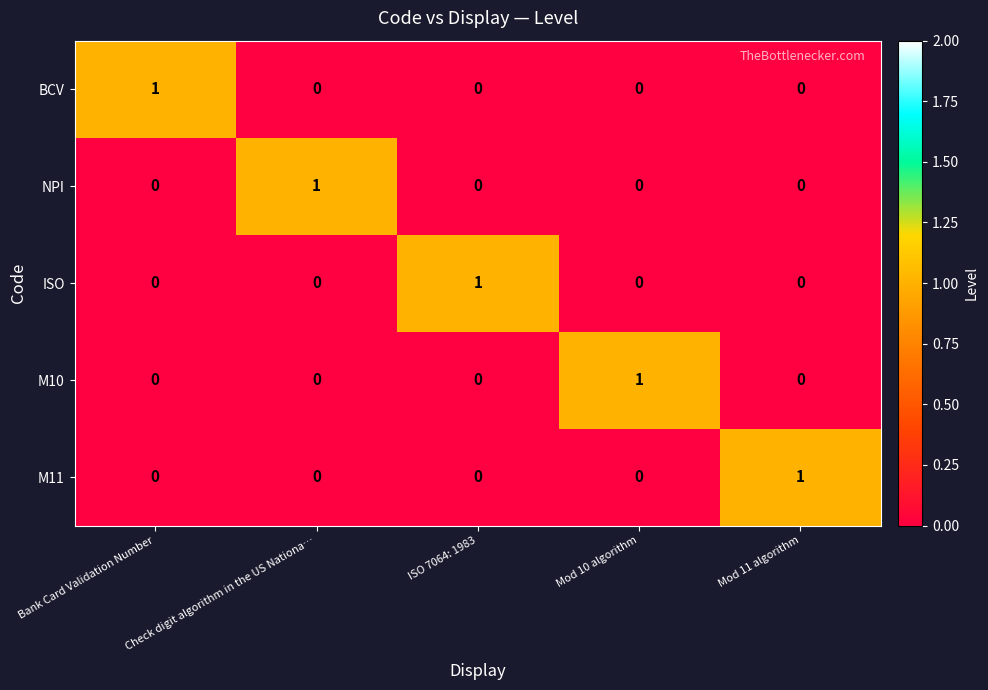

The ISO series shows 0 at Mod 10 algorithm. True or false?

True